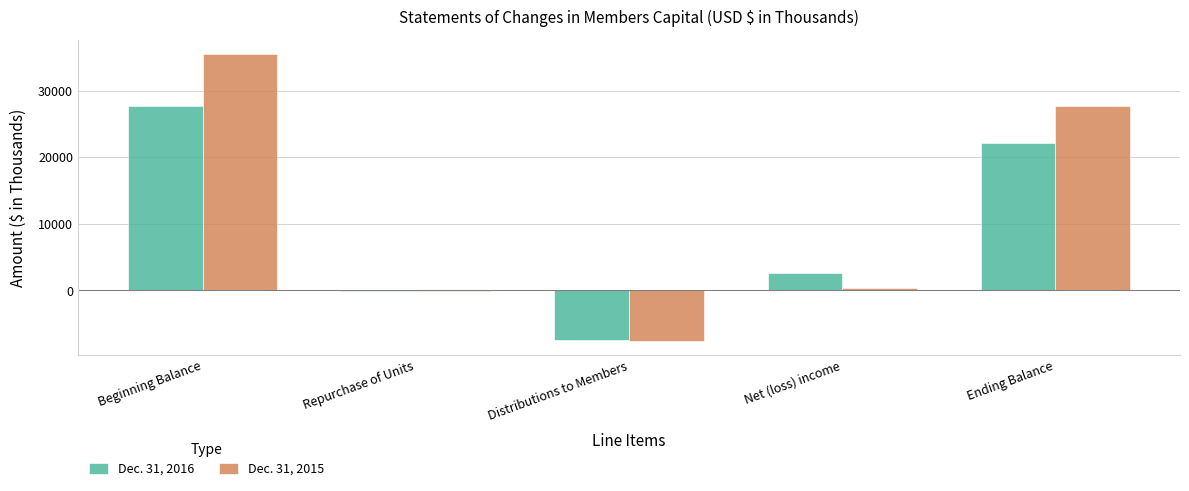

What is the maximum value shown in the chart?

35500